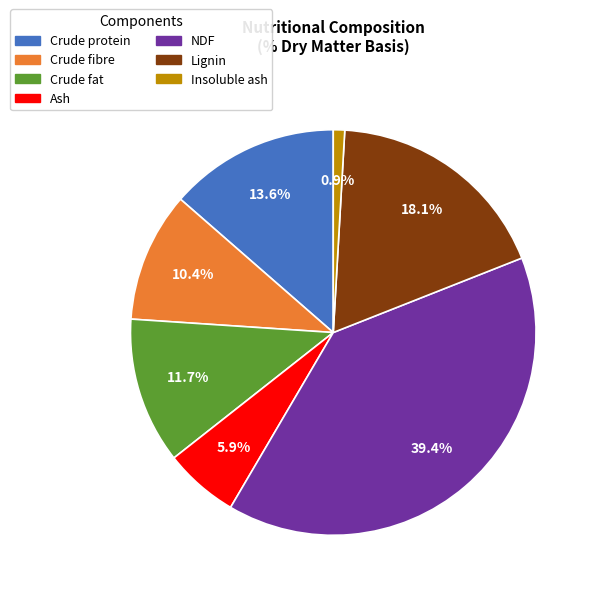

Does Crude fat account for over 50% of the chart?

No